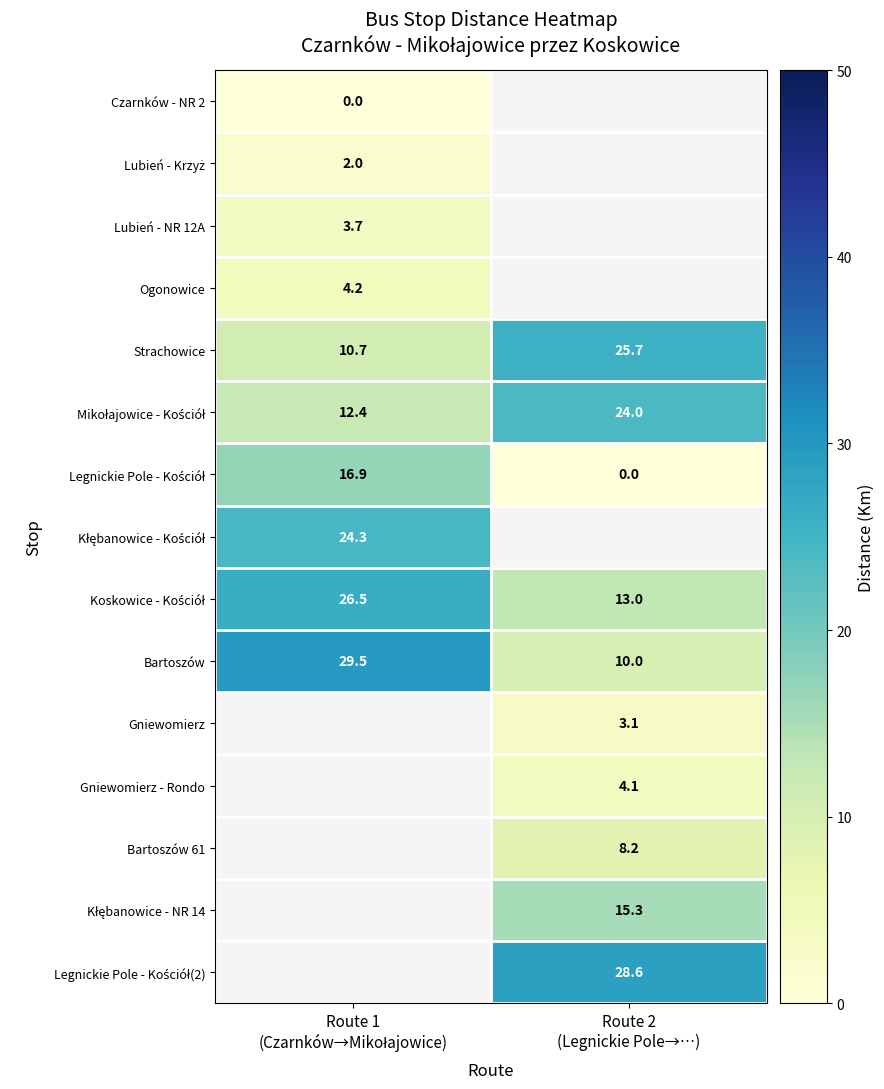

What is the average value of the Bartoszów series?

19.8